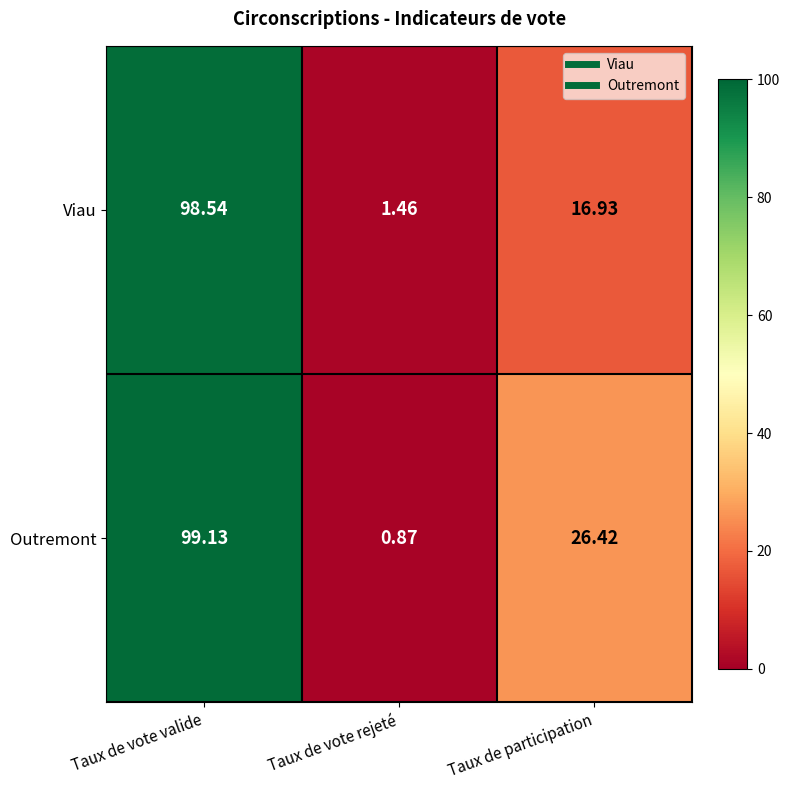

How many categories are shown in the chart?

3